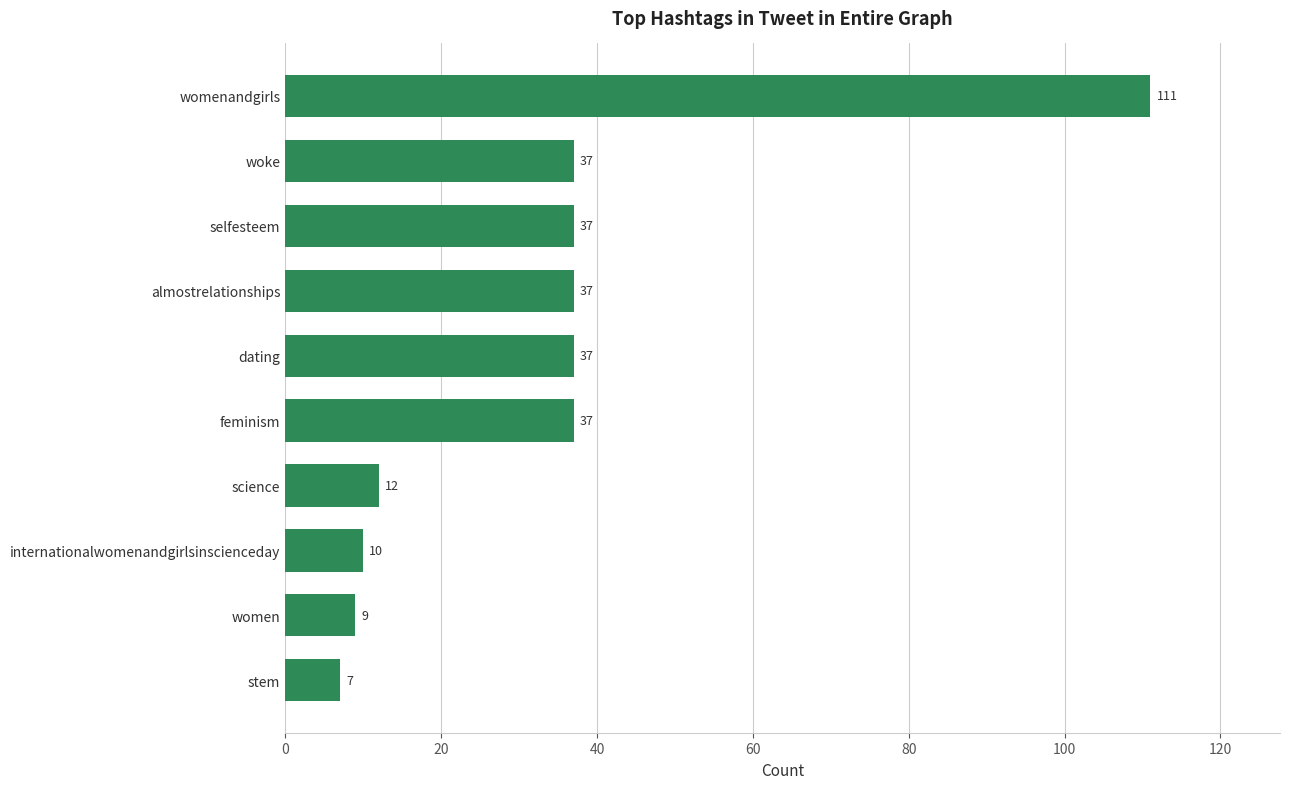

How many values are below 37?

4